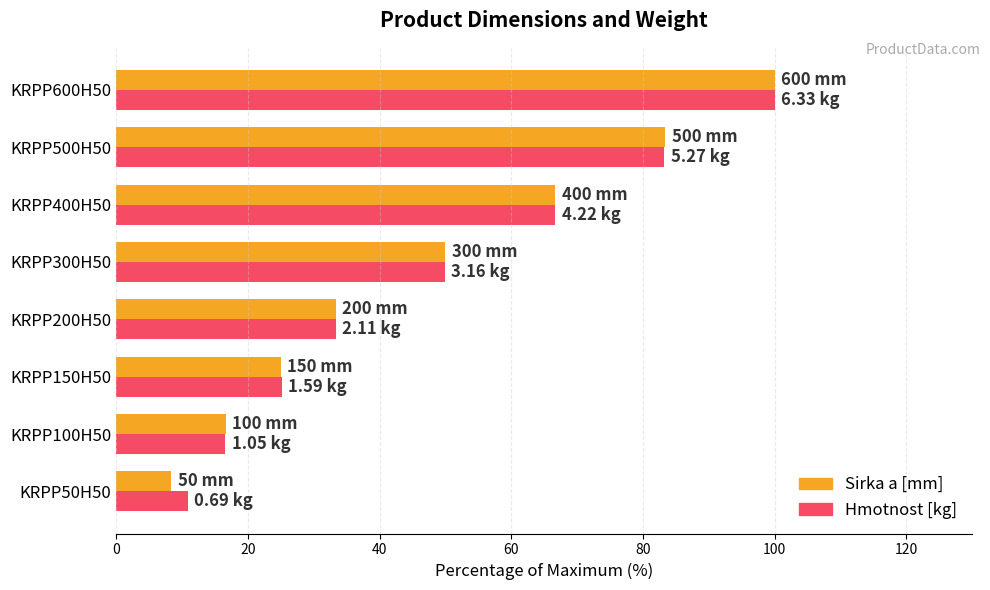

What is the minimum value for Sirka a [mm]?

8.3